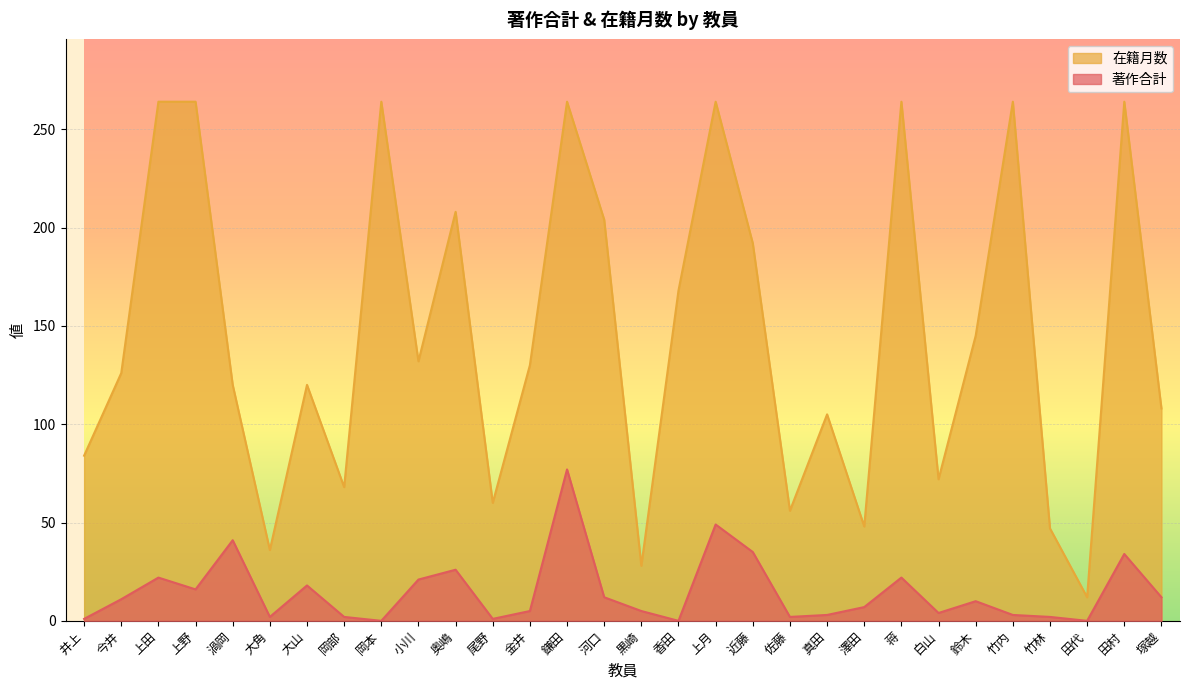

What are all the series names shown in the legend?

在籍月数, 著作合計